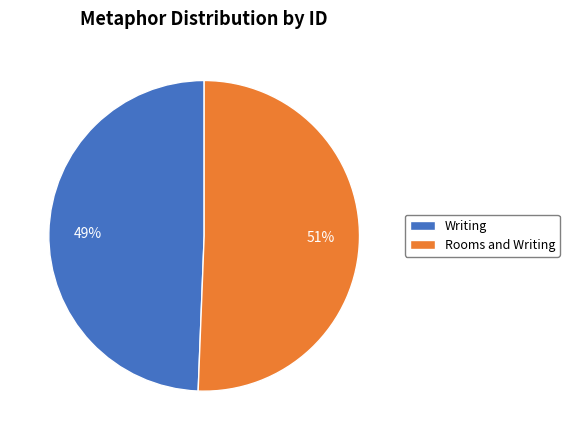

To the nearest percent, what is the combined percentage of Writing and Rooms and Writing?

100%